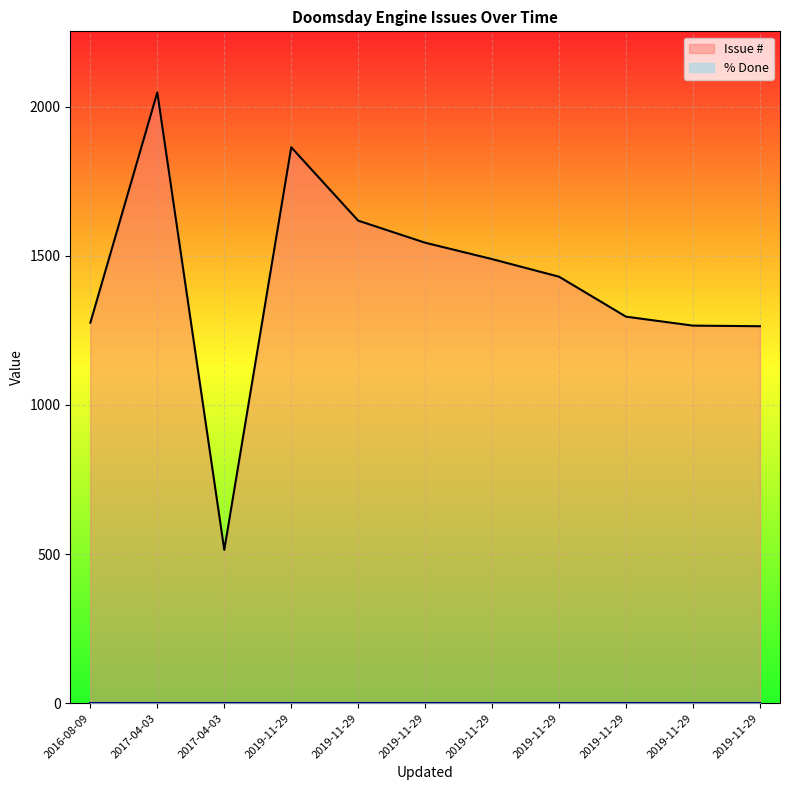

True or false: % Done has more than 1 interior local peaks.

False